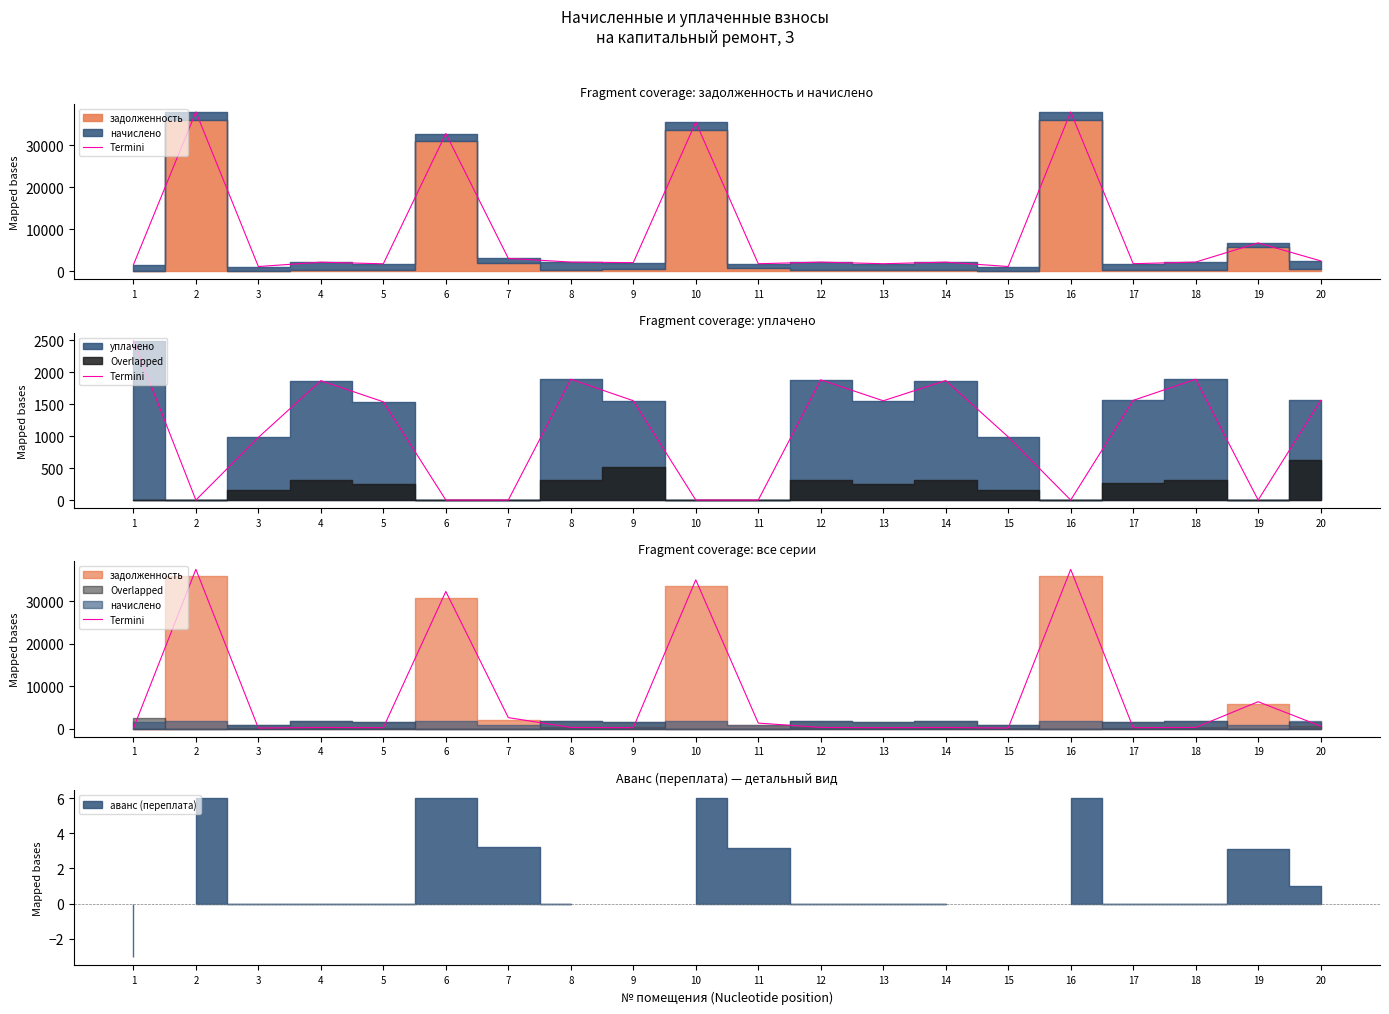

What is the sum of all values?

156114.2